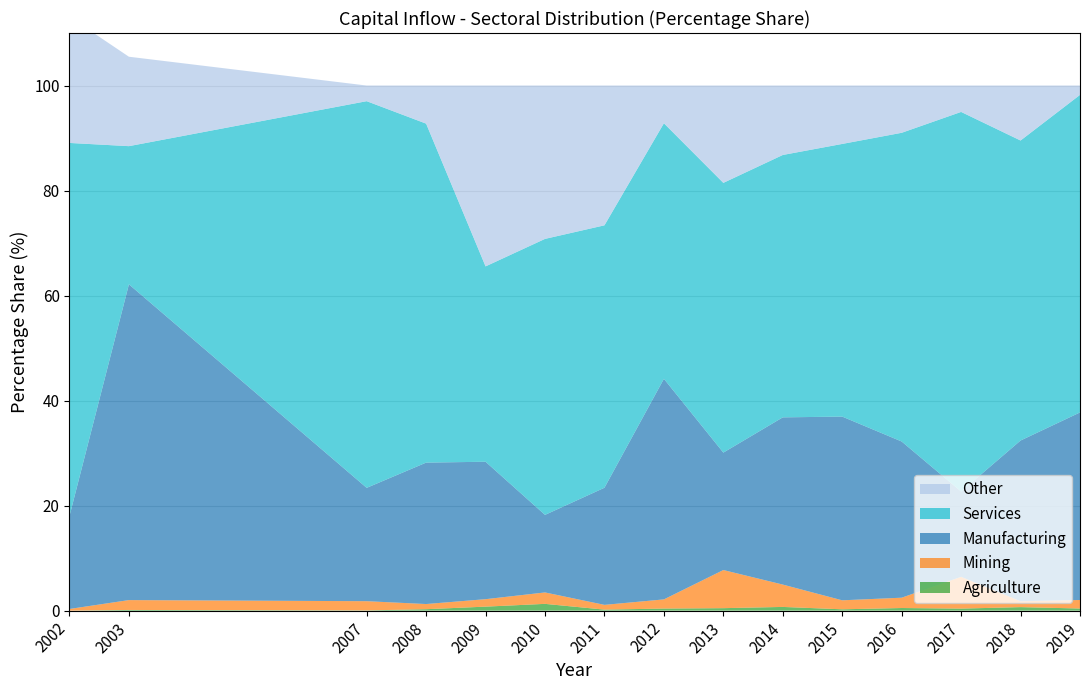

Reading left to right, transcribe all the data shown in this chart.

Agriculture: 2002=0.0	2003=0.1	2007=0.0	2008=0.3	2009=0.8	2010=1.3	2011=0.2	2012=0.4	2013=0.5	2014=0.7	2015=0.3	2016=0.5	2017=0.4	2018=0.7	2019=0.4
Mining: 2002=0.3	2003=1.9	2007=1.8	2008=1.0	2009=1.4	2010=2.2	2011=0.9	2012=1.7	2013=7.3	2014=4.3	2015=1.7	2016=2.0	2017=6.1	2018=1.1	2019=1.6
Manufacturing: 2002=17.7	2003=60.1	2007=21.6	2008=26.9	2009=26.2	2010=14.8	2011=22.3	2012=42.0	2013=22.4	2014=31.8	2015=35.0	2016=29.7	2017=16.2	2018=30.6	2019=35.7
Services: 2002=71.1	2003=26.3	2007=73.6	2008=64.6	2009=37.2	2010=52.6	2011=50.0	2012=48.7	2013=51.4	2014=50.0	2015=51.9	2016=58.8	2017=72.3	2018=57.1	2019=60.5
Other: 2002=24.0	2003=17.0	2007=3.0	2008=7.3	2009=34.4	2010=29.2	2011=26.6	2012=7.2	2013=18.5	2014=13.2	2015=11.1	2016=9.0	2017=5.0	2018=10.5	2019=1.8